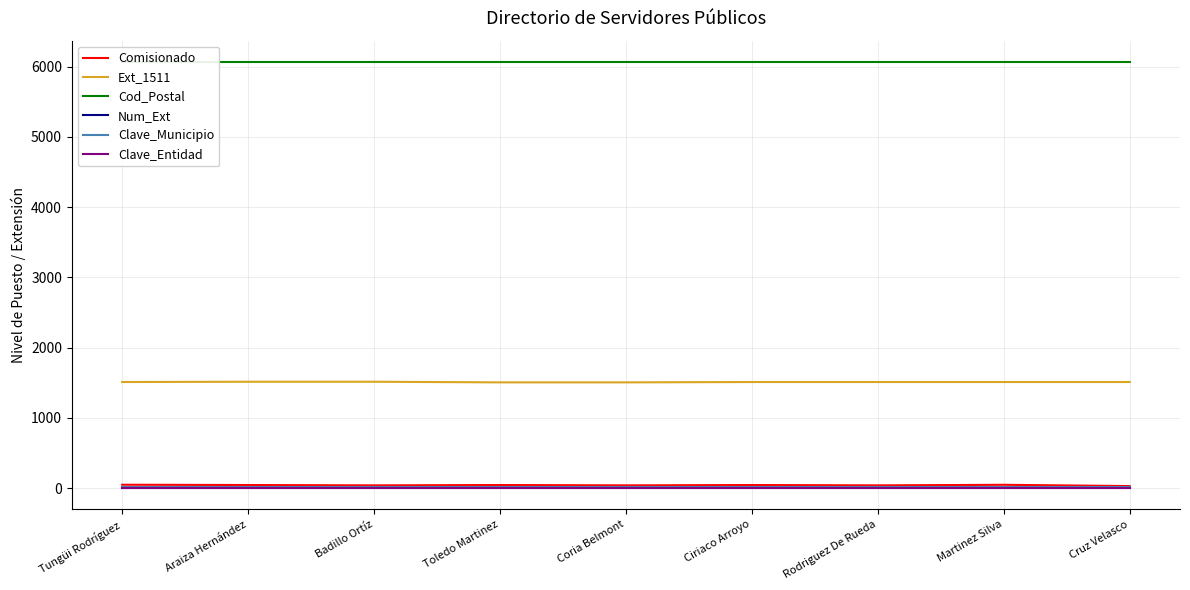

Rank the series at Tungüi Rodríguez from highest to lowest value.

Cod_Postal, Ext_1511, Comisionado, Clave_Municipio, Clave_Entidad, Num_Ext